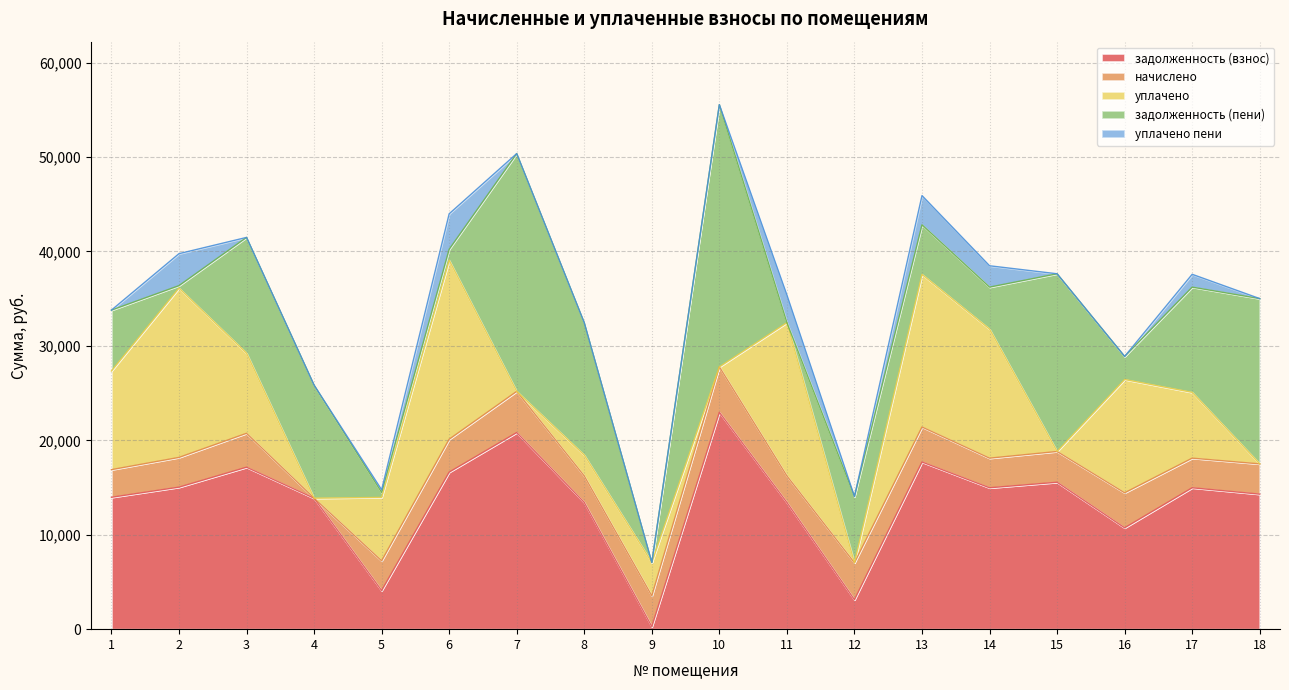

True or false: уплачено пени has a value of 479.4 at 5.

False